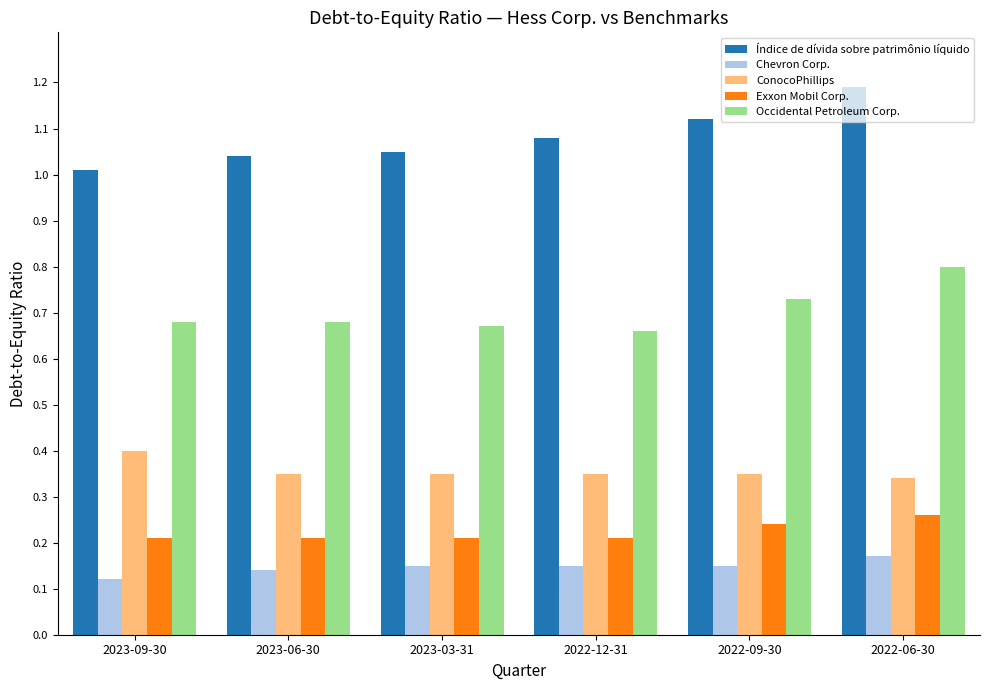

How many bars are there in total?

30